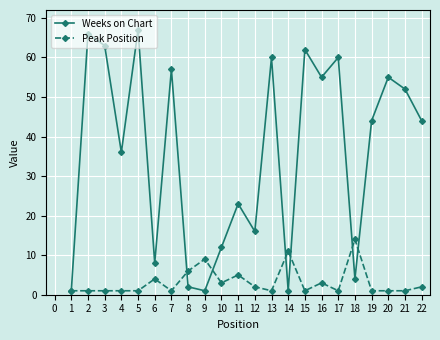

True or false: Peak Position has more than 1 points higher than both neighbors.

True